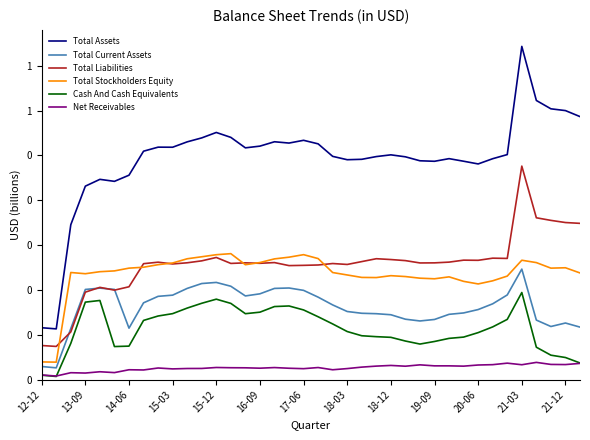

How many interior local peaks does the Total Liabilities series have?

10